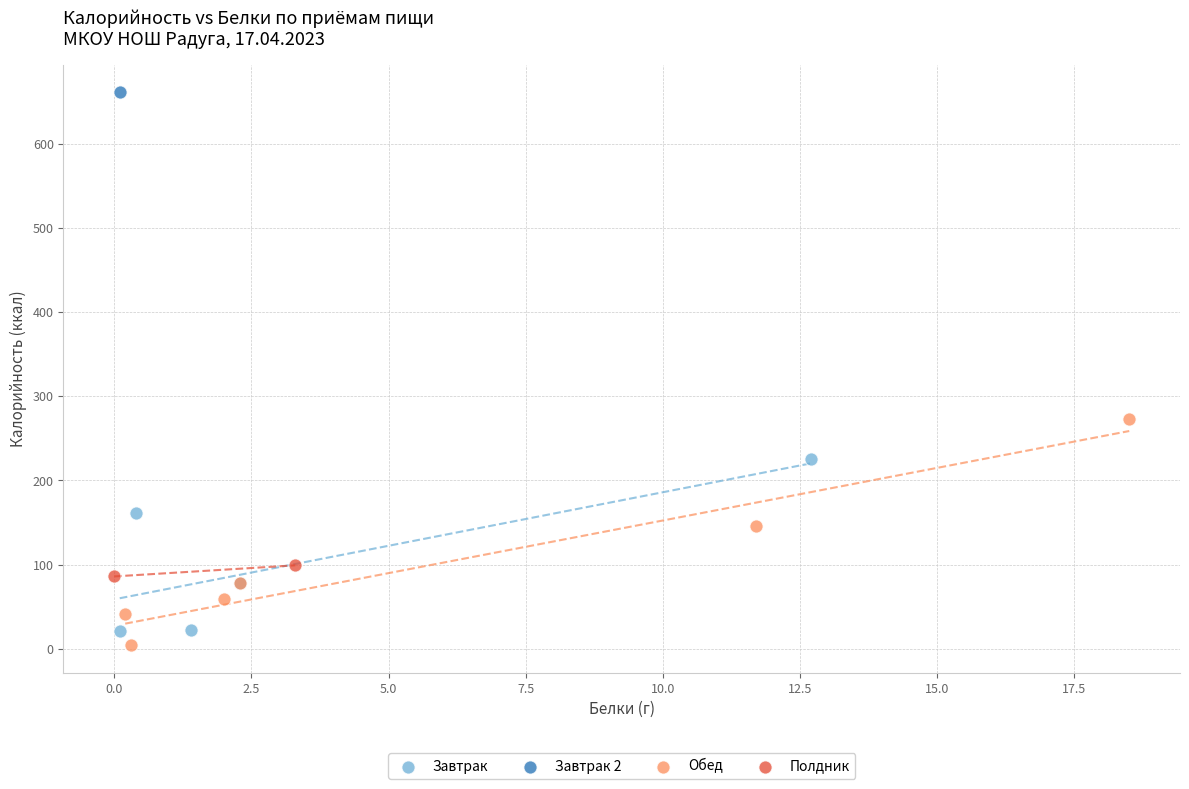

What are all the series names shown in the legend?

Завтрак, Завтрак 2, Обед, Полдник